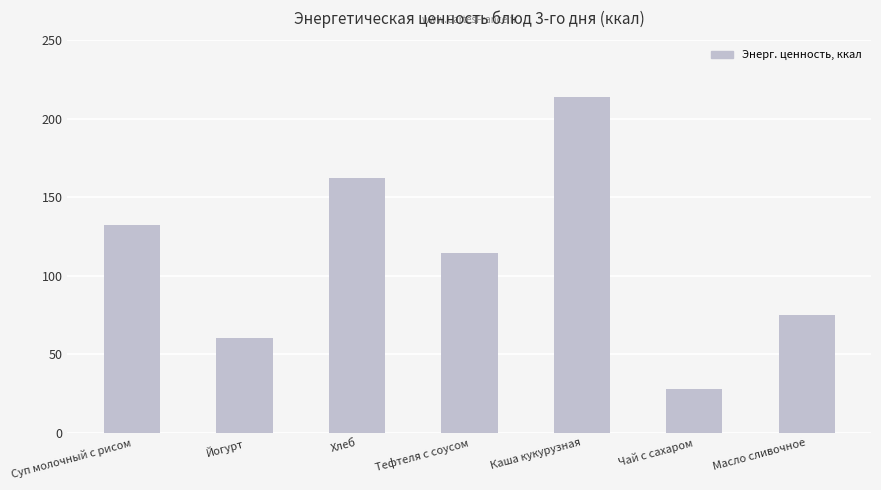

What is the minimum value shown in the chart?

28.0